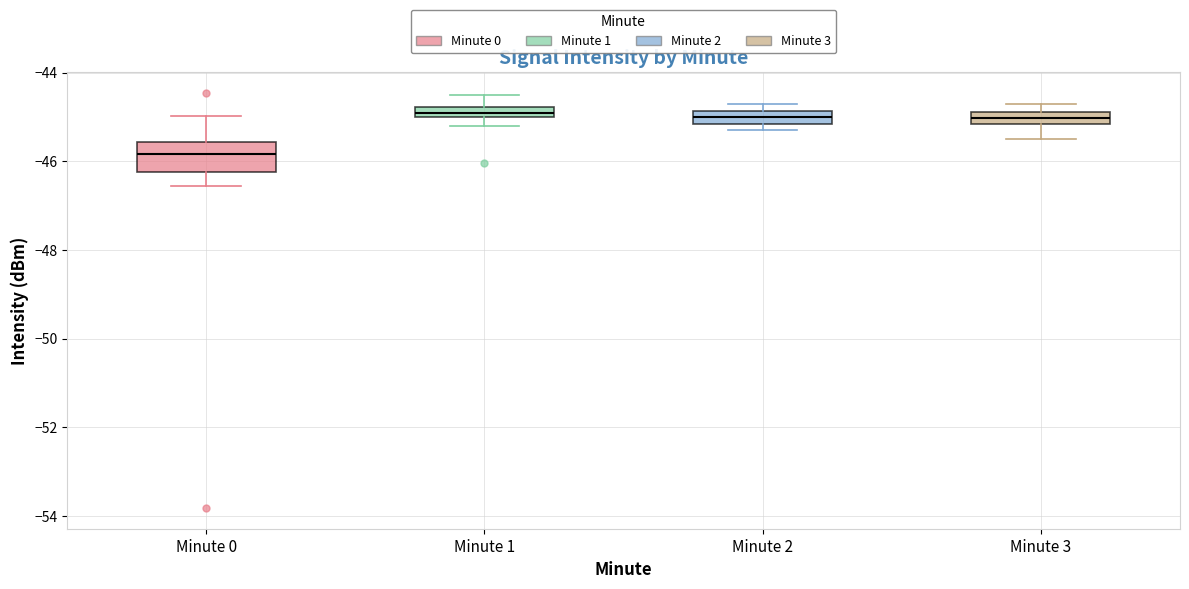

Which box is the tallest, from its lower edge to its upper edge?

Minute 0